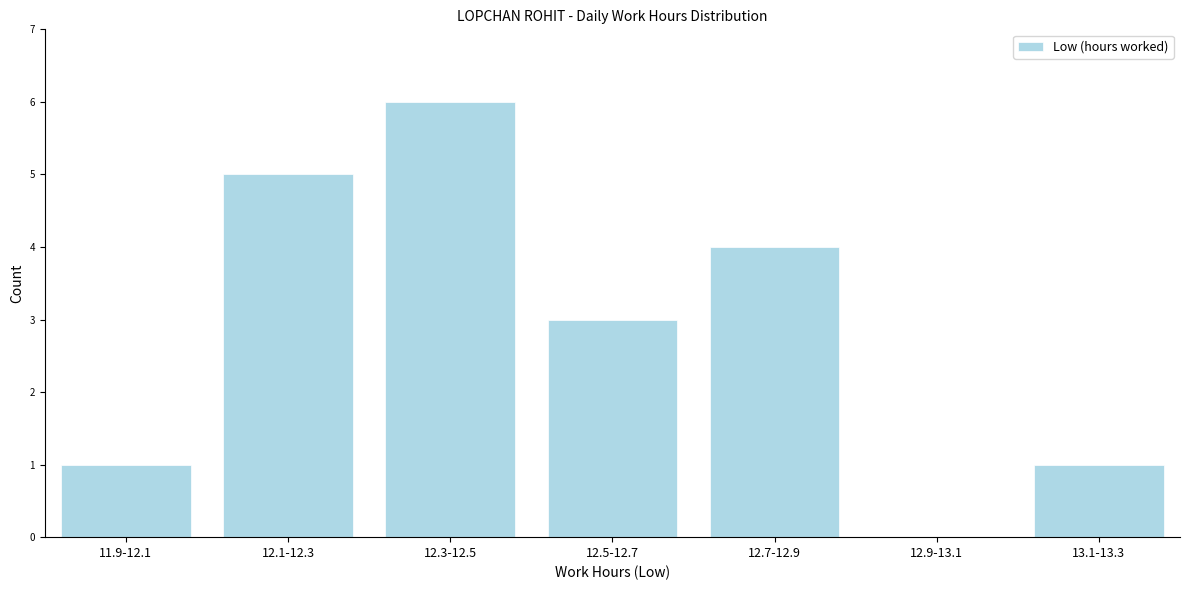

Reading left to right, transcribe all the data shown in this chart.

11.9-12.1=1	12.1-12.3=5	12.3-12.5=6	12.5-12.7=3	12.7-12.9=4	12.9-13.1=0	13.1-13.3=1